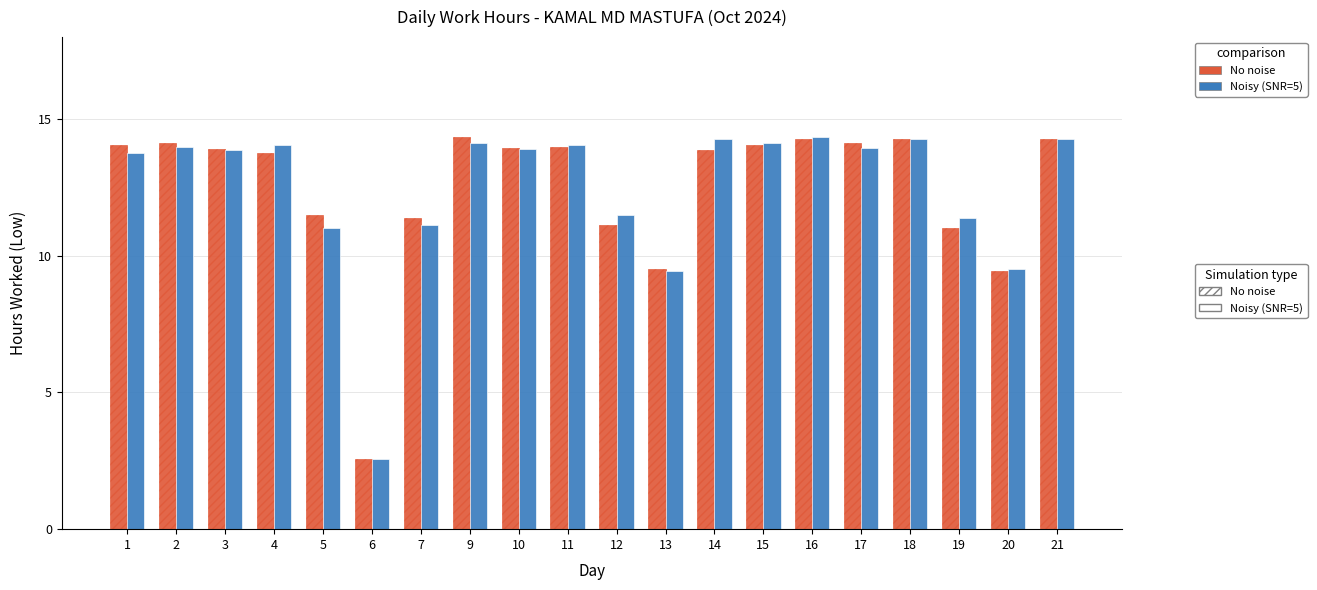

What is the difference between the maximum and minimum values in the Noisy (SNR=5) series?

11.8